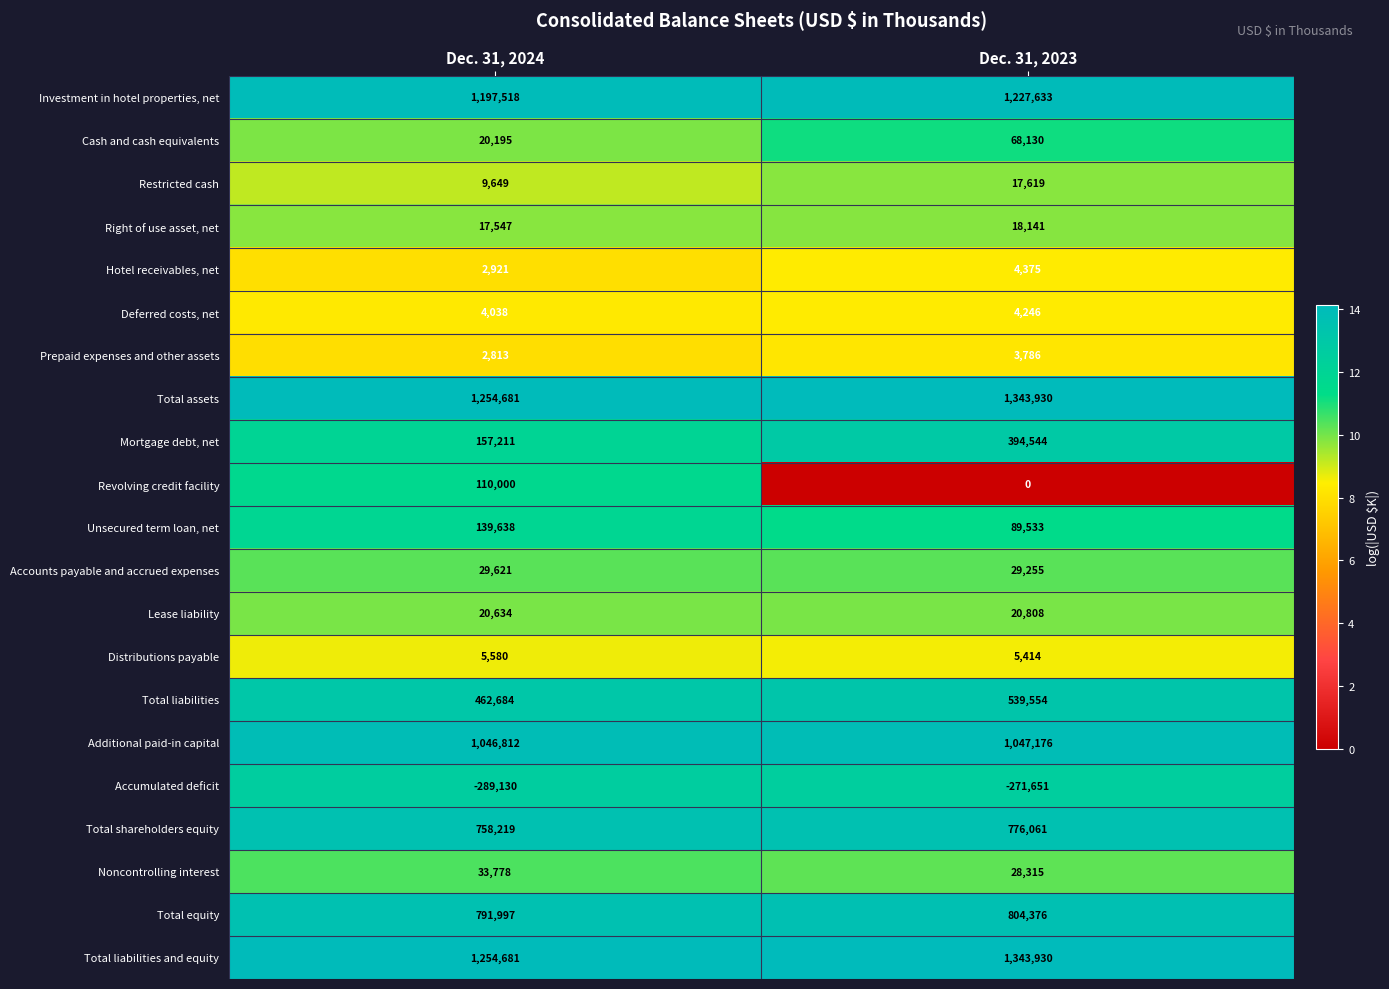

Is it true that Total liabilities and equity equals 435620 at Dec. 31, 2023?

False